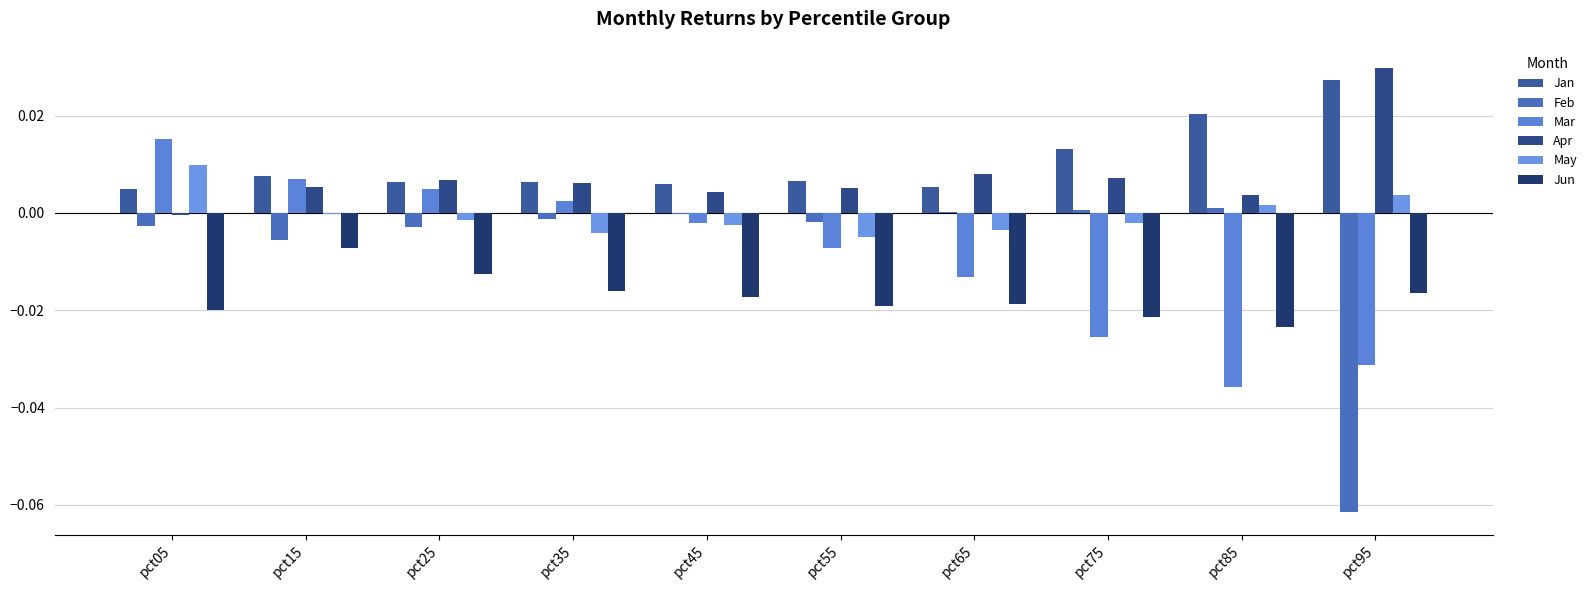

Is the value of Jun at pct05 greater than the value of Jan at pct85?

No